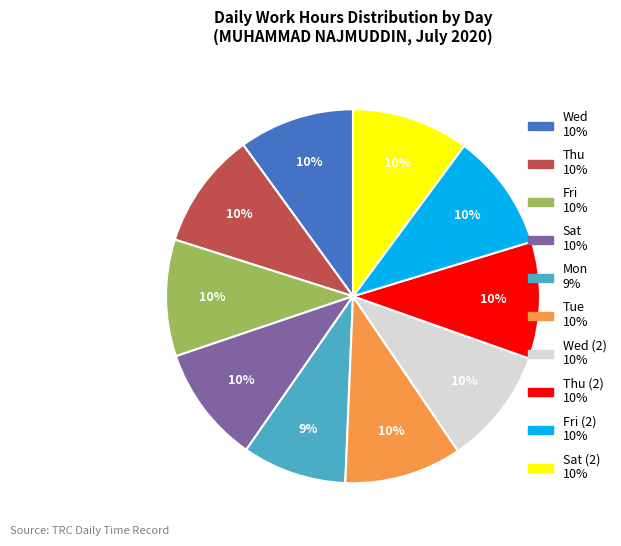

To the nearest percent, what is the difference between the largest and smallest slice percentages?

1%